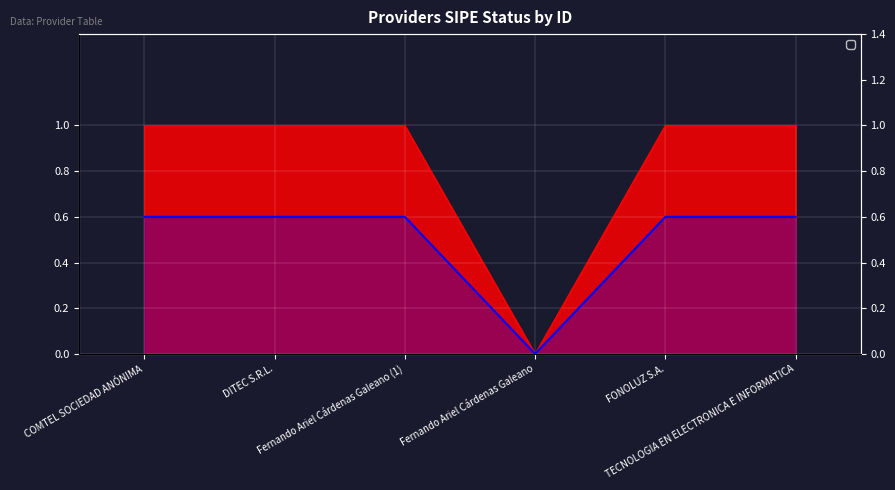

Approximately how many times larger is the value at FONOLUZ S.A. compared to TECNOLOGIA EN ELECTRONICA E INFORMATICA?

1.0